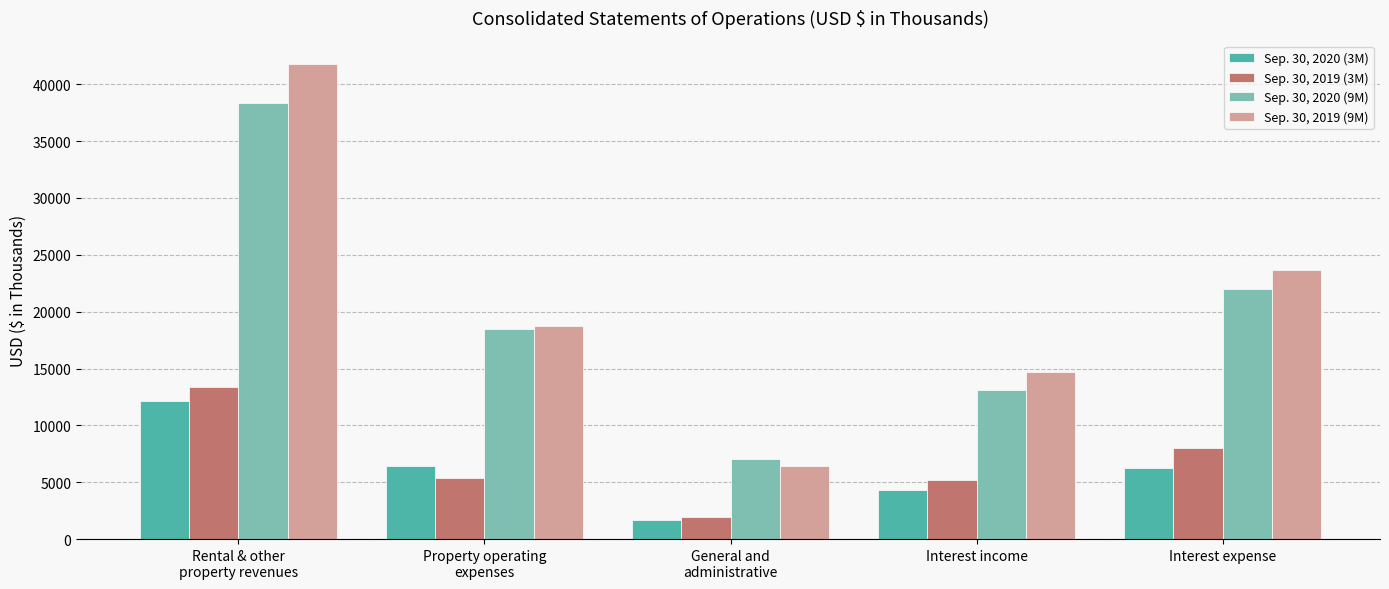

What is the minimum value shown in the chart?

1643